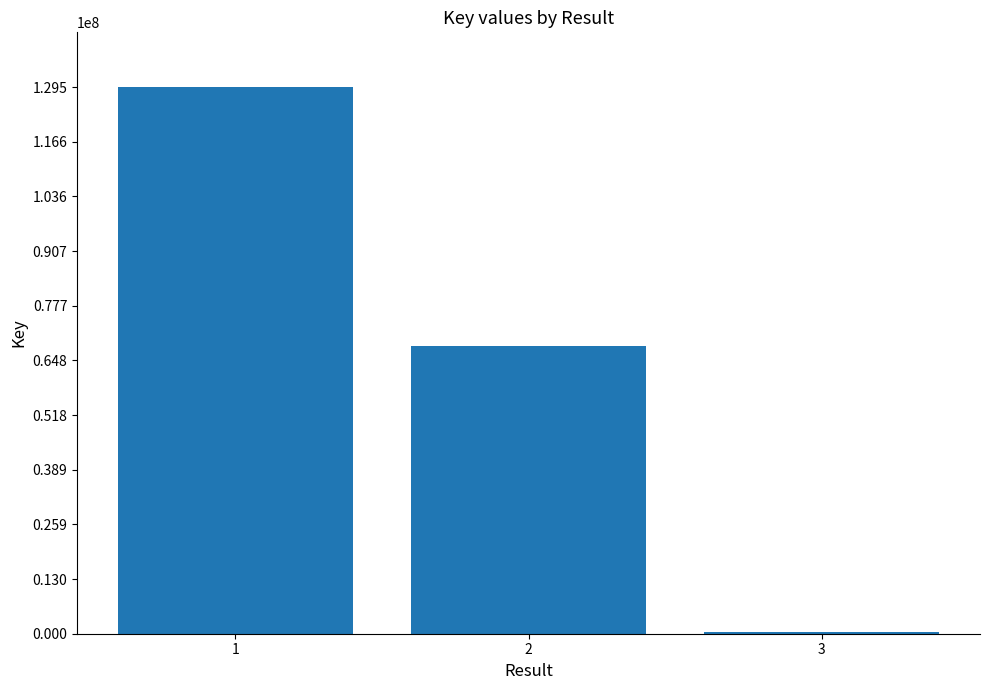

What value does the data have at 3, to the nearest 100?

317500